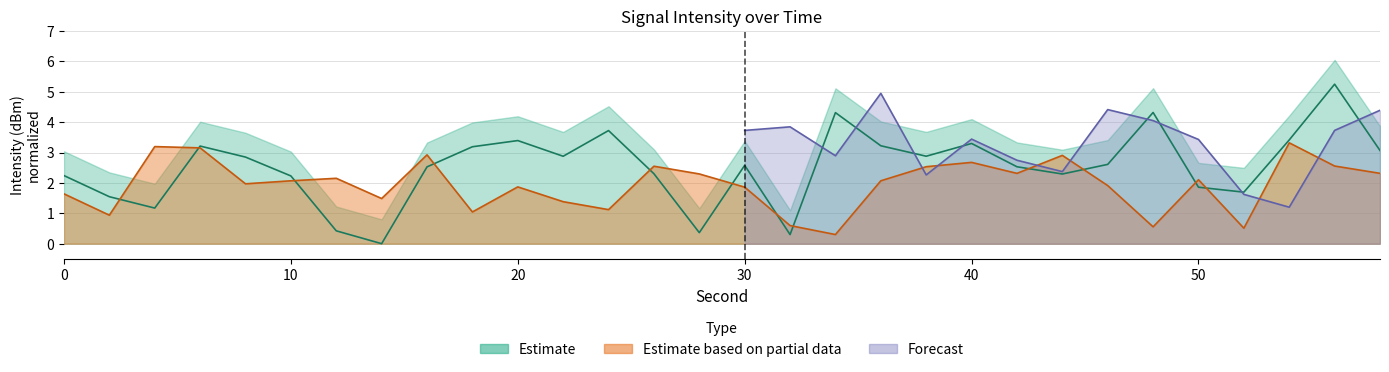

What is the sum of the Estimate based on partial data values at 32 and 28?

2.9